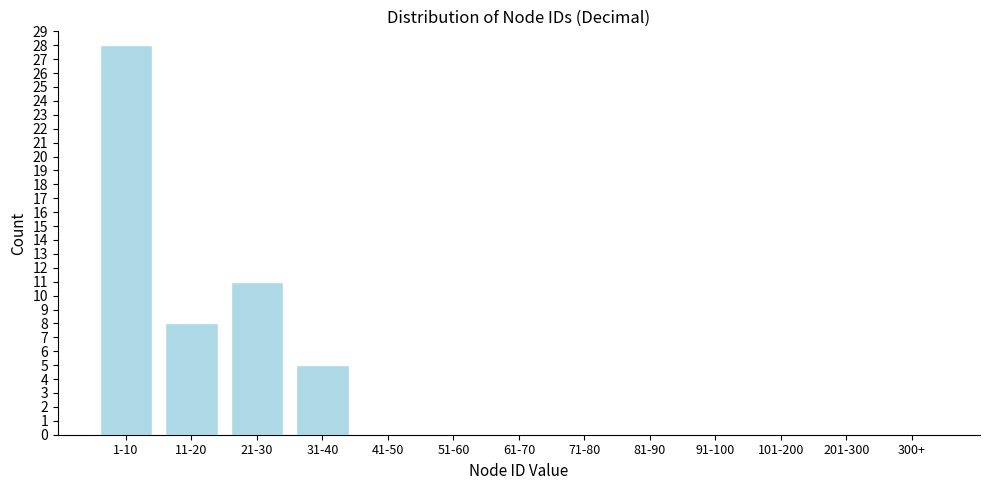

Reading left to right, list all the values displayed in this chart.

1-10=28	11-20=8	21-30=11	31-40=5	41-50=0	51-60=0	61-70=0	71-80=0	81-90=0	91-100=0	101-200=0	201-300=0	300+=0